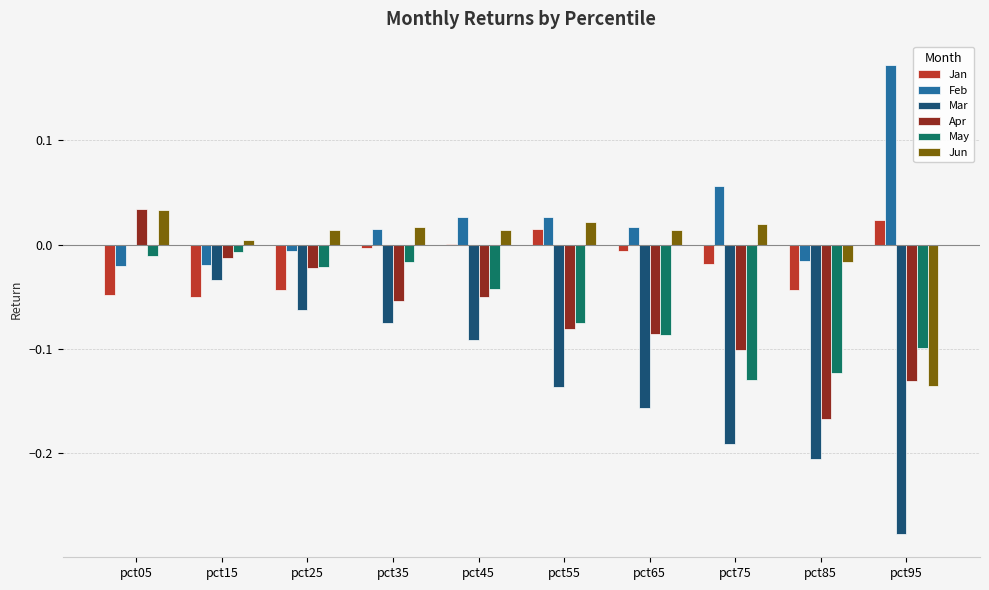

The value of Jun at pct25 is 0.0. True or false?

True